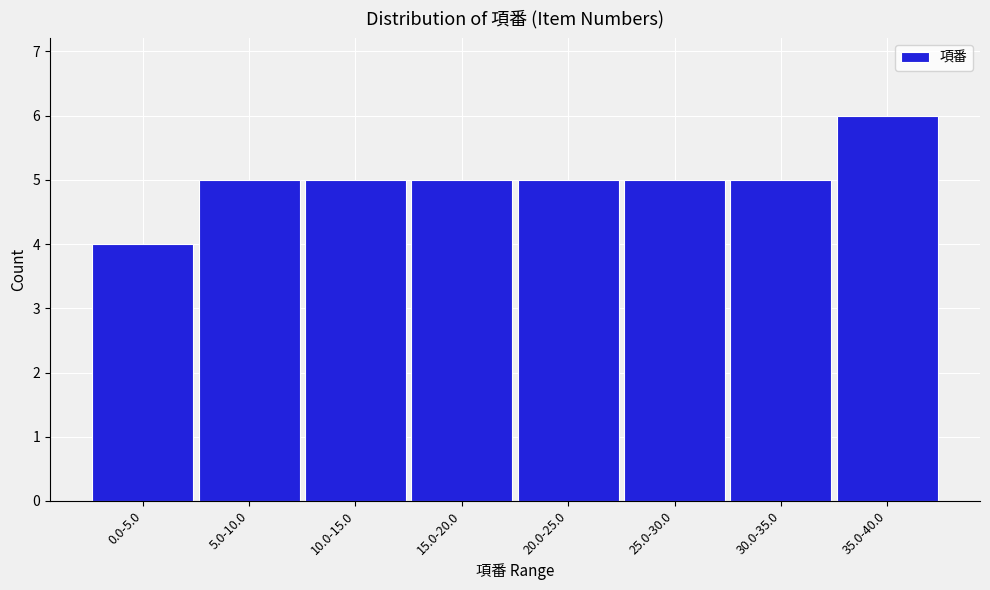

Reading left to right, list all the values displayed in this chart.

0.0-5.0=4	5.0-10.0=5	10.0-15.0=5	15.0-20.0=5	20.0-25.0=5	25.0-30.0=5	30.0-35.0=5	35.0-40.0=6